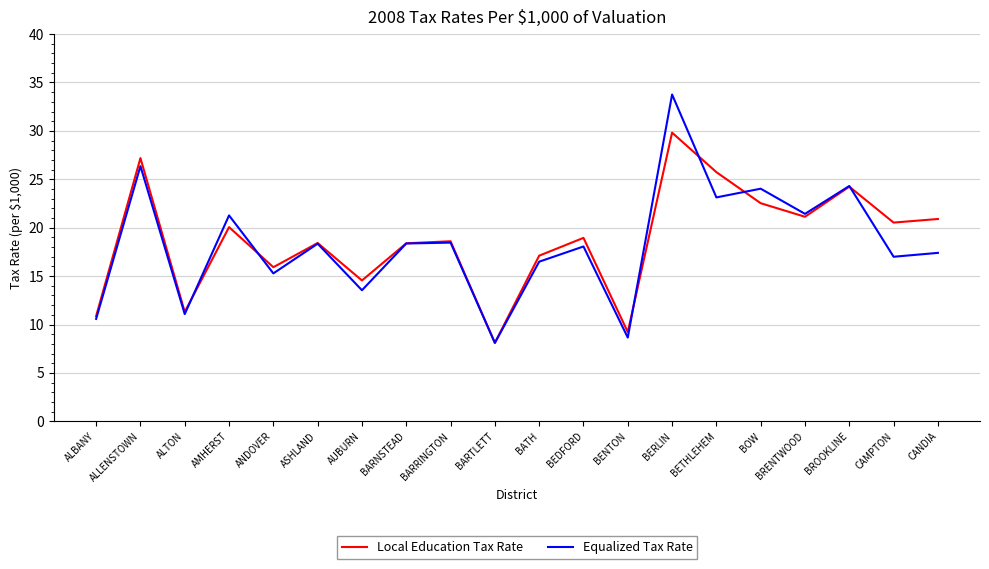

True or false: Equalized Tax Rate has more than 2 interior local peaks.

True